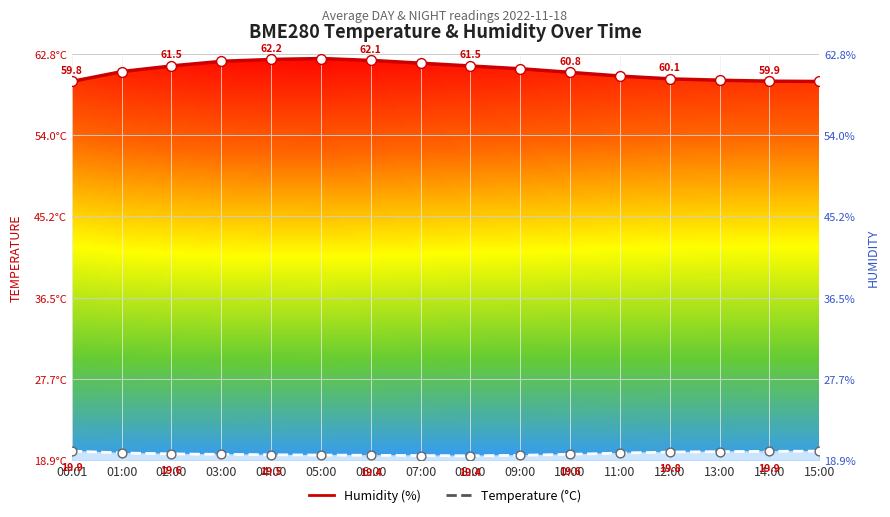

Is the value of BME280_humidity at 14:00 greater than the value of BME280_temperature at 11:00?

Yes